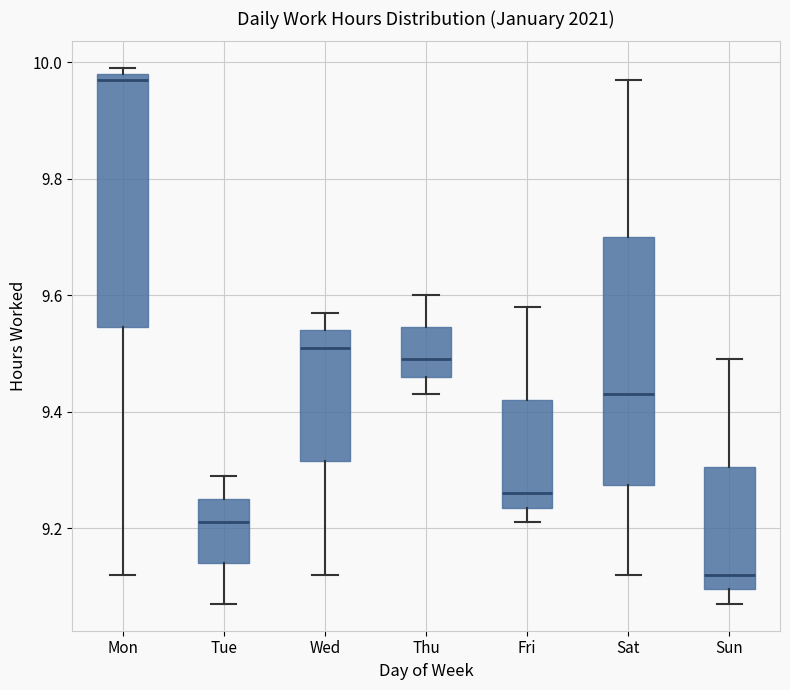

Where does the upper whisker of the box for Sun end on the y-axis? The values are not printed on the chart, so give them approximately, as read against the axis.

9.50